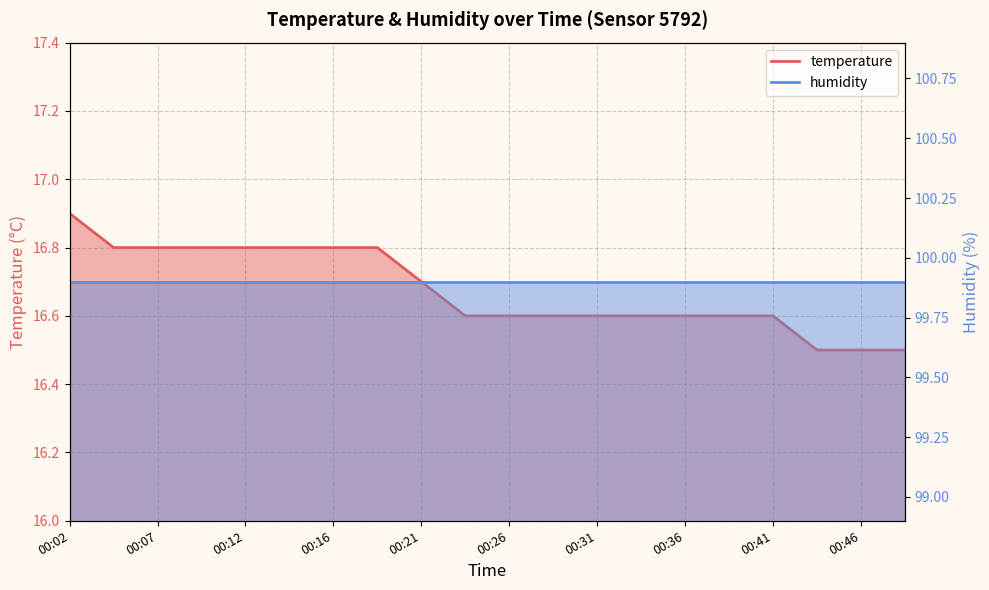

Approximately how many times larger is the value at 00:33 compared to 00:02?

1.0